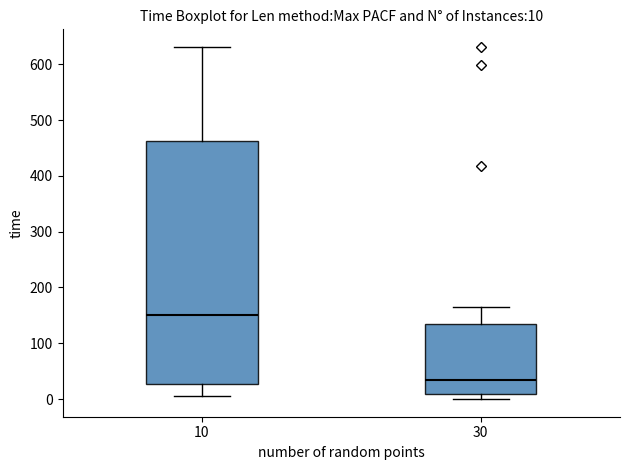

Which box's median line is the lowest?

30